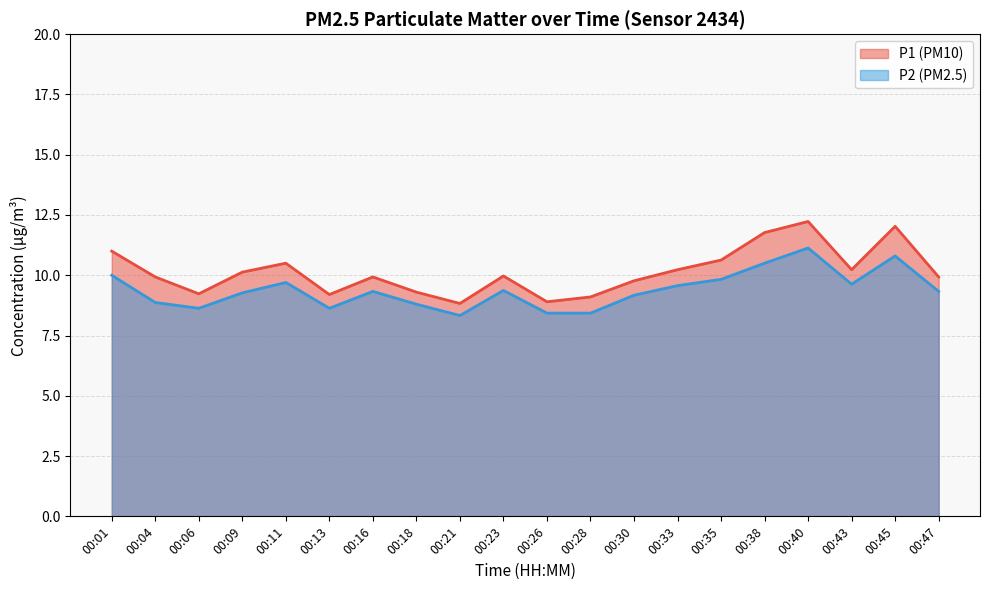

How many data points in P2 are less than 9?

7